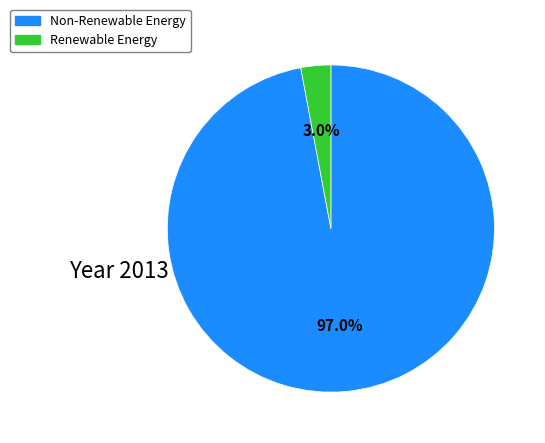

Is there a majority slice in this chart?

Yes